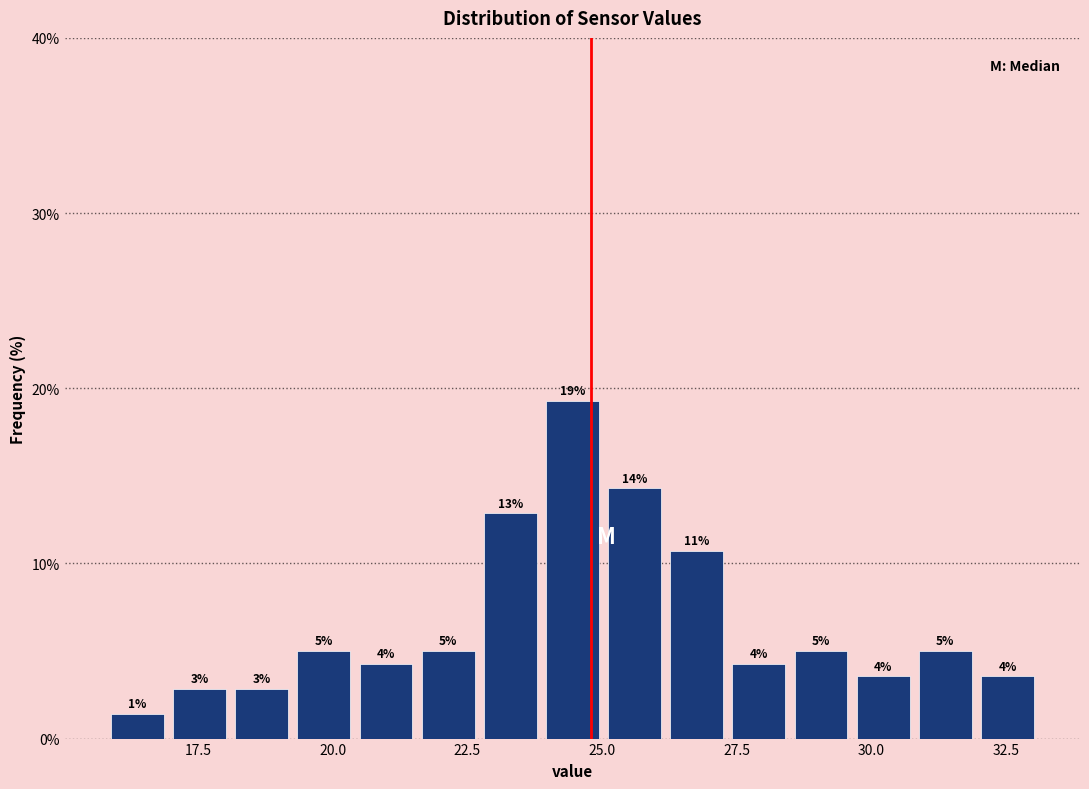

Around what value on the x-axis is the tallest bar? Give the approximate position of its centre, as read against the axis.

24.5